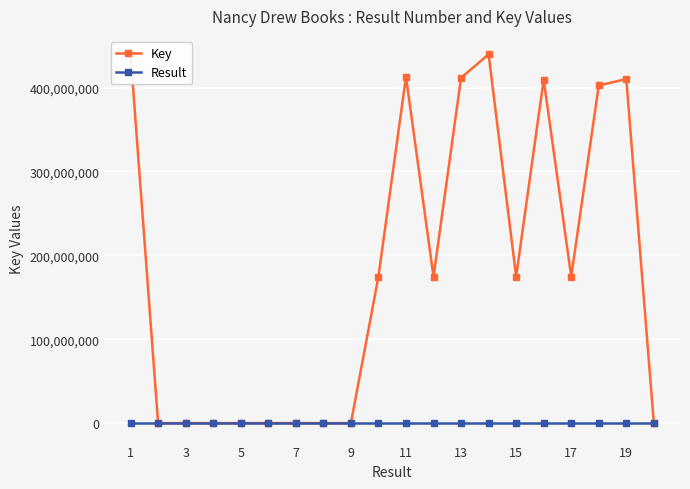

True or false: Key has more than 2 points higher than both neighbors.

True